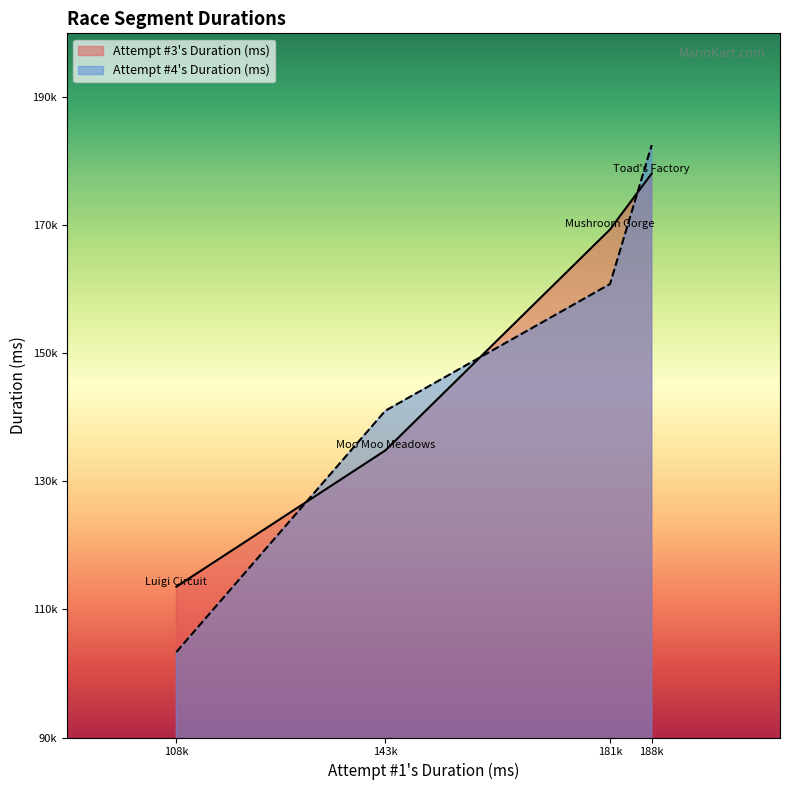

True or false: Attempt #3's Duration (ms) has a value of 290016 at 181k.

False